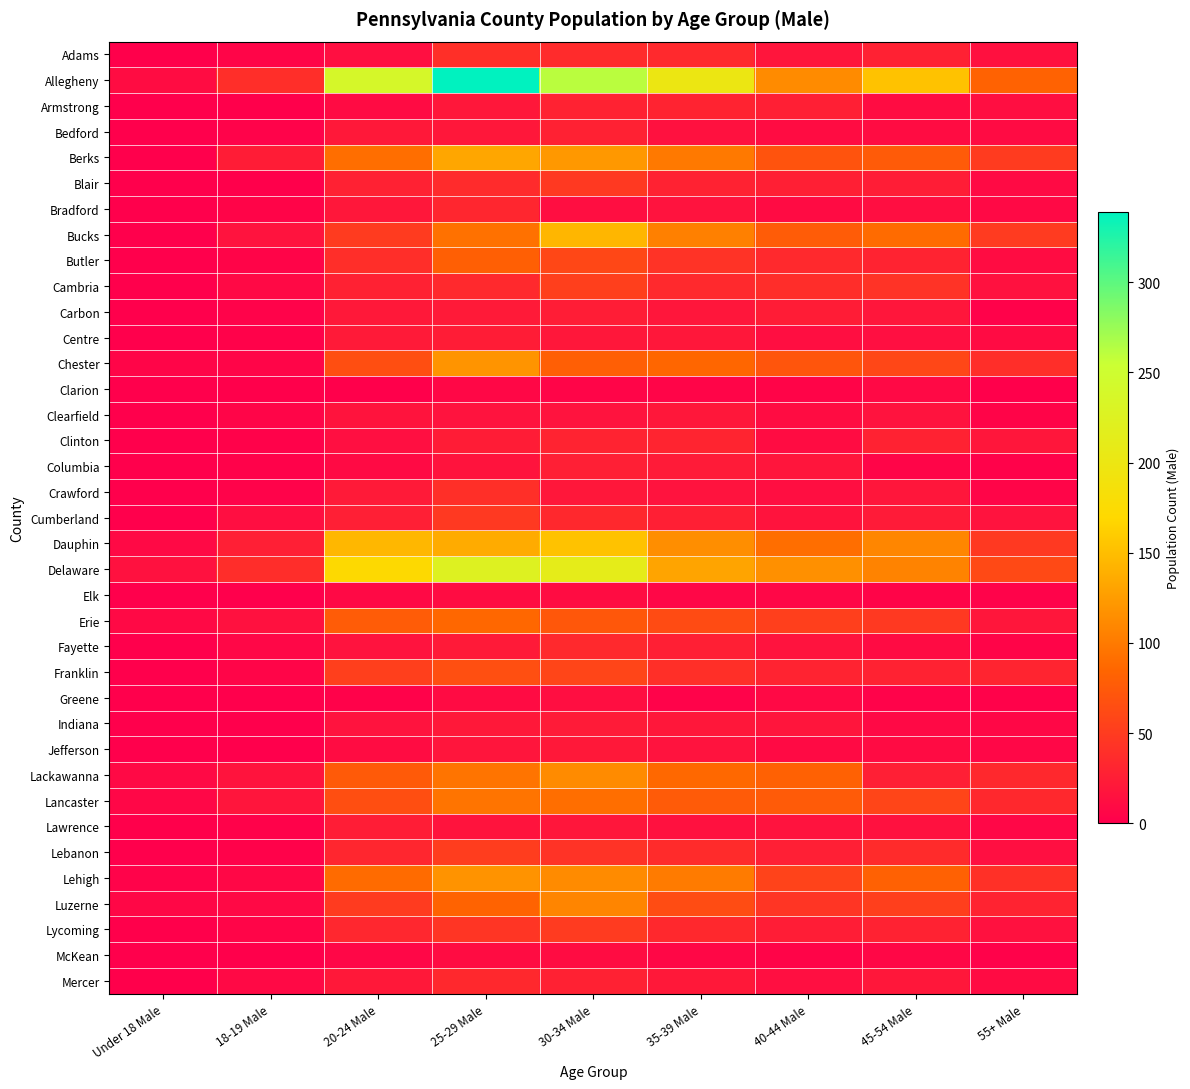

Reading right to left, list all the values displayed in this chart.

Adams: 55+ Male=14	45-54 Male=28	40-44 Male=18	35-39 Male=35	30-34 Male=36	25-29 Male=40	20-24 Male=13	18-19 Male=5	Under 18 Male=1
Allegheny: 55+ Male=82	45-54 Male=153	40-44 Male=113	35-39 Male=200	30-34 Male=261	25-29 Male=339	20-24 Male=238	18-19 Male=39	Under 18 Male=11
Armstrong: 55+ Male=12	45-54 Male=11	40-44 Male=27	35-39 Male=30	30-34 Male=29	25-29 Male=20	20-24 Male=10	18-19 Male=1	Under 18 Male=0
Bedford: 55+ Male=10	45-54 Male=11	40-44 Male=11	35-39 Male=15	30-34 Male=28	25-29 Male=20	20-24 Male=21	18-19 Male=3	Under 18 Male=0
Berks: 55+ Male=50	45-54 Male=76	40-44 Male=70	35-39 Male=99	30-34 Male=122	25-29 Male=133	20-24 Male=91	18-19 Male=24	Under 18 Male=0
Blair: 55+ Male=9	45-54 Male=25	40-44 Male=27	35-39 Male=29	30-34 Male=48	25-29 Male=36	20-24 Male=28	18-19 Male=1	Under 18 Male=0
Bradford: 55+ Male=8	45-54 Male=12	40-44 Male=10	35-39 Male=16	30-34 Male=12	25-29 Male=32	20-24 Male=20	18-19 Male=4	Under 18 Male=0
Bucks: 55+ Male=49	45-54 Male=89	40-44 Male=77	35-39 Male=104	30-34 Male=144	25-29 Male=93	20-24 Male=50	18-19 Male=16	Under 18 Male=0
Butler: 55+ Male=11	45-54 Male=30	40-44 Male=35	35-39 Male=43	30-34 Male=60	25-29 Male=80	20-24 Male=39	18-19 Male=4	Under 18 Male=0
Cambria: 55+ Male=15	45-54 Male=43	40-44 Male=38	35-39 Male=35	30-34 Male=53	25-29 Male=35	20-24 Male=28	18-19 Male=8	Under 18 Male=0
Carbon: 55+ Male=2	45-54 Male=19	40-44 Male=24	35-39 Male=19	30-34 Male=25	25-29 Male=22	20-24 Male=21	18-19 Male=3	Under 18 Male=0
Centre: 55+ Male=10	45-54 Male=13	40-44 Male=12	35-39 Male=20	30-34 Male=20	25-29 Male=24	20-24 Male=22	18-19 Male=2	Under 18 Male=0
Chester: 55+ Male=39	45-54 Male=59	40-44 Male=71	35-39 Male=85	30-34 Male=79	25-29 Male=119	20-24 Male=65	18-19 Male=5	Under 18 Male=5
Clarion: 55+ Male=1	45-54 Male=8	40-44 Male=4	35-39 Male=5	30-34 Male=5	25-29 Male=7	20-24 Male=1	18-19 Male=1	Under 18 Male=0
Clearfield: 55+ Male=4	45-54 Male=16	40-44 Male=11	35-39 Male=20	30-34 Male=16	25-29 Male=16	20-24 Male=17	18-19 Male=5	Under 18 Male=0
Clinton: 55+ Male=19	45-54 Male=29	40-44 Male=11	35-39 Male=31	30-34 Male=30	25-29 Male=24	20-24 Male=13	18-19 Male=2	Under 18 Male=0
Columbia: 55+ Male=2	45-54 Male=5	40-44 Male=18	35-39 Male=23	30-34 Male=26	25-29 Male=17	20-24 Male=9	18-19 Male=2	Under 18 Male=0
Crawford: 55+ Male=5	45-54 Male=19	40-44 Male=12	35-39 Male=16	30-34 Male=20	25-29 Male=40	20-24 Male=22	18-19 Male=3	Under 18 Male=0
Cumberland: 55+ Male=16	45-54 Male=23	40-44 Male=17	35-39 Male=27	30-34 Male=34	25-29 Male=48	20-24 Male=26	18-19 Male=12	Under 18 Male=0
Dauphin: 55+ Male=48	45-54 Male=109	40-44 Male=91	35-39 Male=115	30-34 Male=153	25-29 Male=136	20-24 Male=145	18-19 Male=26	Under 18 Male=8
Delaware: 55+ Male=61	45-54 Male=107	40-44 Male=116	35-39 Male=131	30-34 Male=212	25-29 Male=225	20-24 Male=172	18-19 Male=38	Under 18 Male=15
Elk: 55+ Male=3	45-54 Male=4	40-44 Male=6	35-39 Male=6	30-34 Male=11	25-29 Male=11	20-24 Male=8	18-19 Male=0	Under 18 Male=0
Erie: 55+ Male=19	45-54 Male=48	40-44 Male=53	35-39 Male=63	30-34 Male=73	25-29 Male=86	20-24 Male=77	18-19 Male=15	Under 18 Male=8
Fayette: 55+ Male=4	45-54 Male=10	40-44 Male=16	35-39 Male=27	30-34 Male=35	25-29 Male=22	20-24 Male=16	18-19 Male=6	Under 18 Male=0
Franklin: 55+ Male=31	45-54 Male=29	40-44 Male=30	35-39 Male=40	30-34 Male=58	25-29 Male=66	20-24 Male=53	18-19 Male=5	Under 18 Male=0
Greene: 55+ Male=2	45-54 Male=3	40-44 Male=8	35-39 Male=3	30-34 Male=12	25-29 Male=10	20-24 Male=2	18-19 Male=0	Under 18 Male=0
Indiana: 55+ Male=7	45-54 Male=8	40-44 Male=18	35-39 Male=20	30-34 Male=23	25-29 Male=21	20-24 Male=16	18-19 Male=0	Under 18 Male=0
Jefferson: 55+ Male=6	45-54 Male=10	40-44 Male=9	35-39 Male=16	30-34 Male=21	25-29 Male=18	20-24 Male=11	18-19 Male=0	Under 18 Male=0
Lackawanna: 55+ Male=34	45-54 Male=26	40-44 Male=81	35-39 Male=87	30-34 Male=112	25-29 Male=96	20-24 Male=75	18-19 Male=17	Under 18 Male=8
Lancaster: 55+ Male=34	45-54 Male=58	40-44 Male=76	35-39 Male=76	30-34 Male=91	25-29 Male=96	20-24 Male=65	18-19 Male=18	Under 18 Male=6
Lawrence: 55+ Male=6	45-54 Male=15	40-44 Male=16	35-39 Male=15	30-34 Male=19	25-29 Male=17	20-24 Male=25	18-19 Male=2	Under 18 Male=1
Lebanon: 55+ Male=13	45-54 Male=37	40-44 Male=26	35-39 Male=37	30-34 Male=43	25-29 Male=51	20-24 Male=32	18-19 Male=2	Under 18 Male=0
Lehigh: 55+ Male=41	45-54 Male=81	40-44 Male=56	35-39 Male=101	30-34 Male=112	25-29 Male=118	20-24 Male=89	18-19 Male=7	Under 18 Male=3
Luzerne: 55+ Male=30	45-54 Male=53	40-44 Male=45	35-39 Male=64	30-34 Male=108	25-29 Male=83	20-24 Male=50	18-19 Male=8	Under 18 Male=7
Lycoming: 55+ Male=15	45-54 Male=29	40-44 Male=25	35-39 Male=34	30-34 Male=49	25-29 Male=45	20-24 Male=33	18-19 Male=5	Under 18 Male=1
McKean: 55+ Male=2	45-54 Male=7	40-44 Male=4	35-39 Male=7	30-34 Male=11	25-29 Male=11	20-24 Male=6	18-19 Male=1	Under 18 Male=0
Mercer: 55+ Male=10	45-54 Male=20	40-44 Male=13	35-39 Male=21	30-34 Male=28	25-29 Male=34	20-24 Male=21	18-19 Male=8	Under 18 Male=1